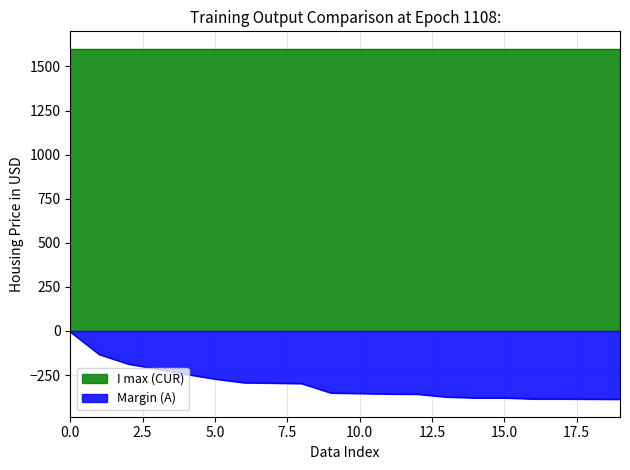

Rank the series by their average value, from lowest to highest.

Margin (A), I max (CUR)